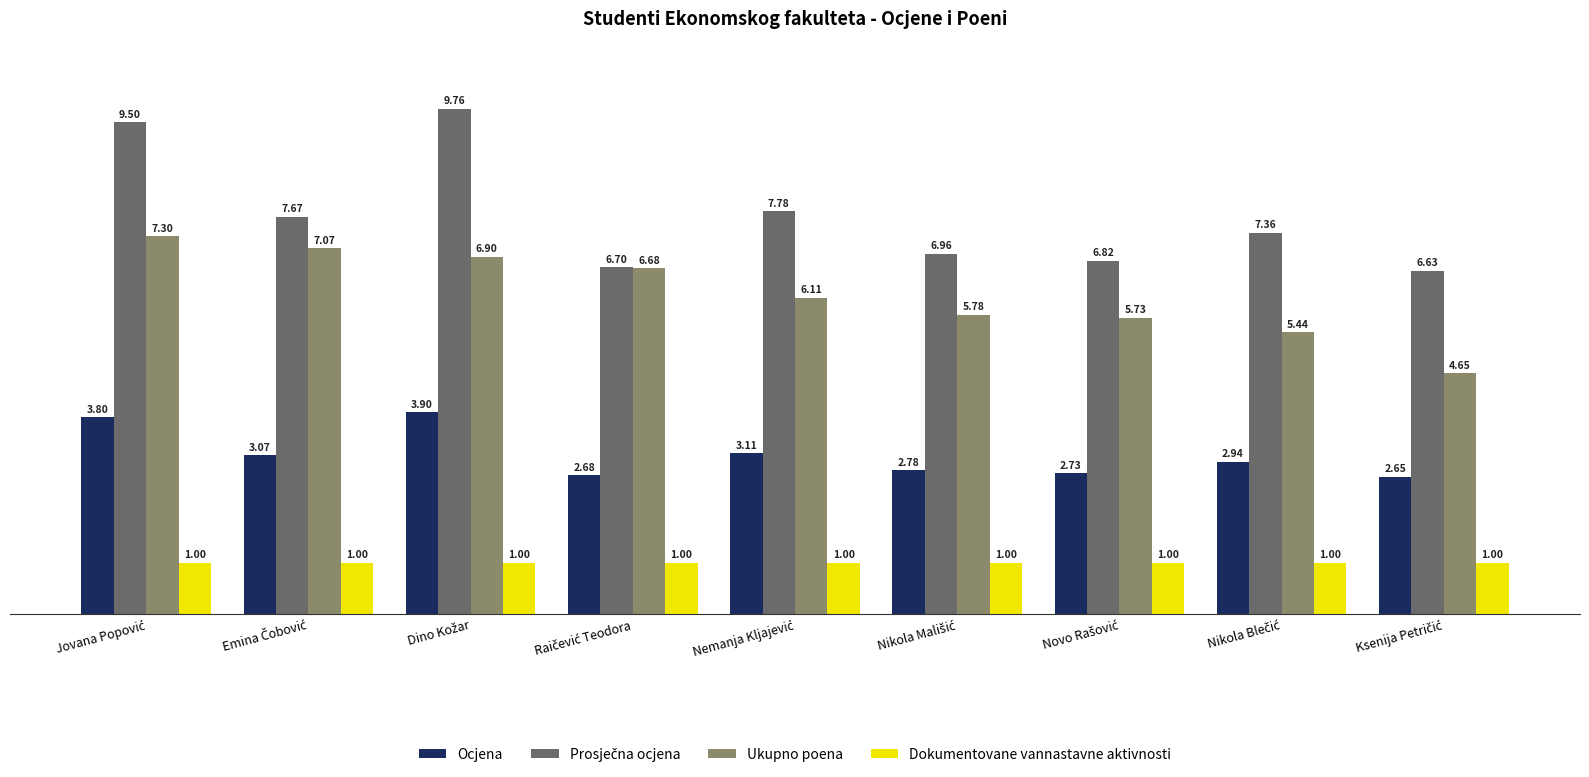

At how many categories does at least one series exceed 4?

9